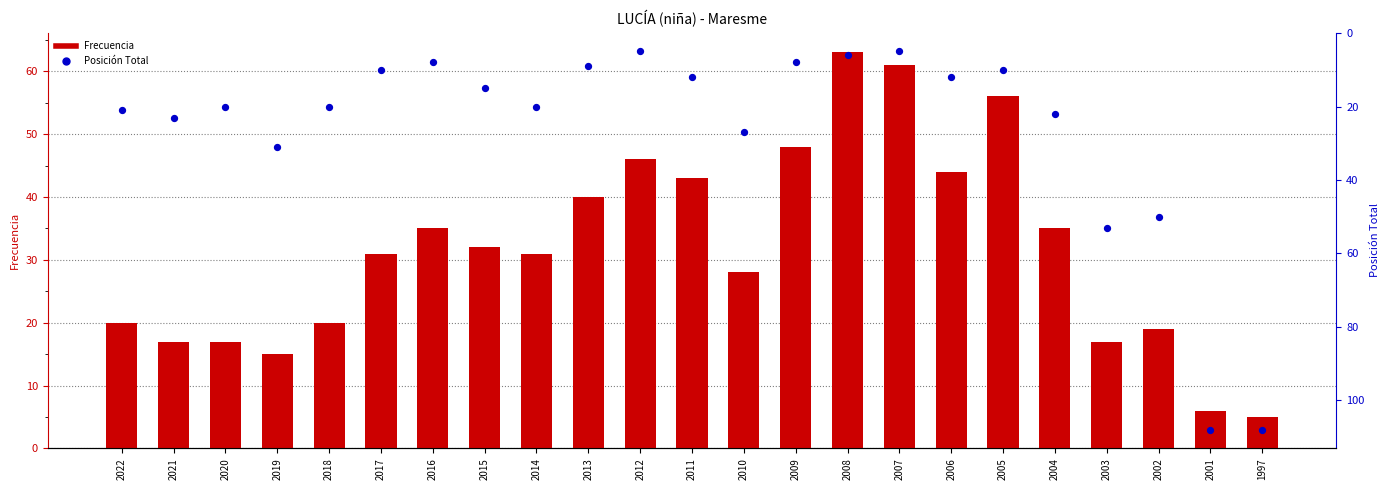

What are all the series names shown in the legend?

Frecuencia, Posición Total